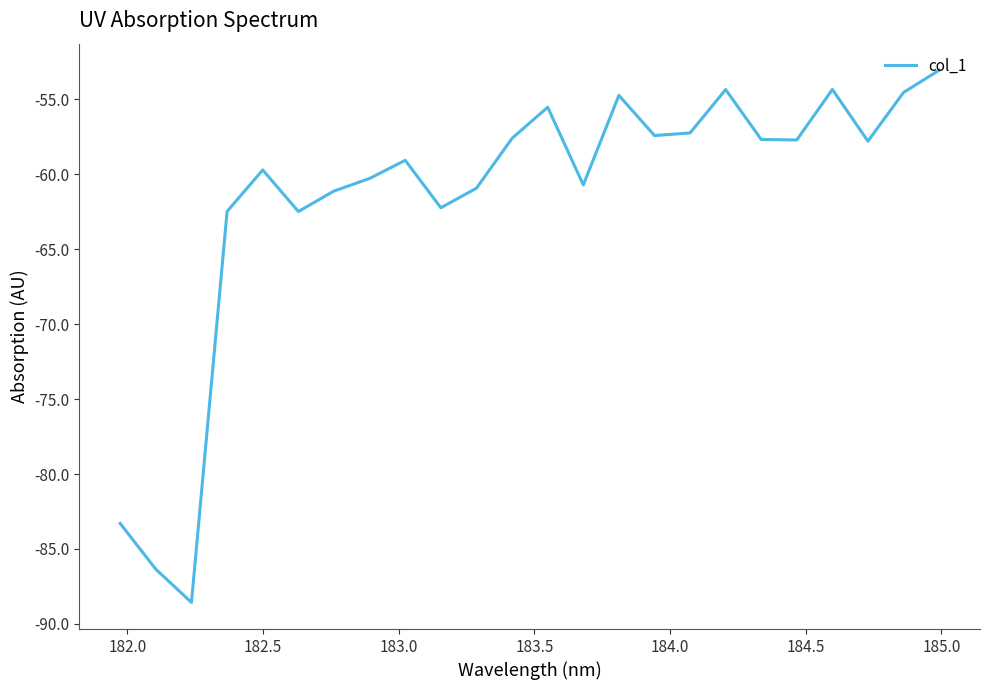

What is the maximum value shown in the chart?

-53.1